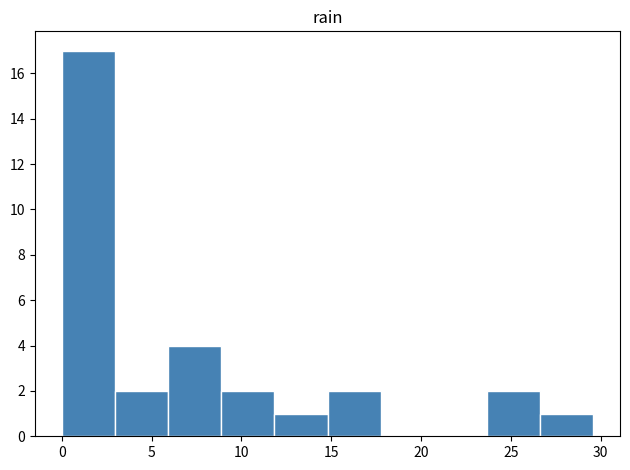

Over which range of the x-axis is the bar tallest?

0.0 to 3.0